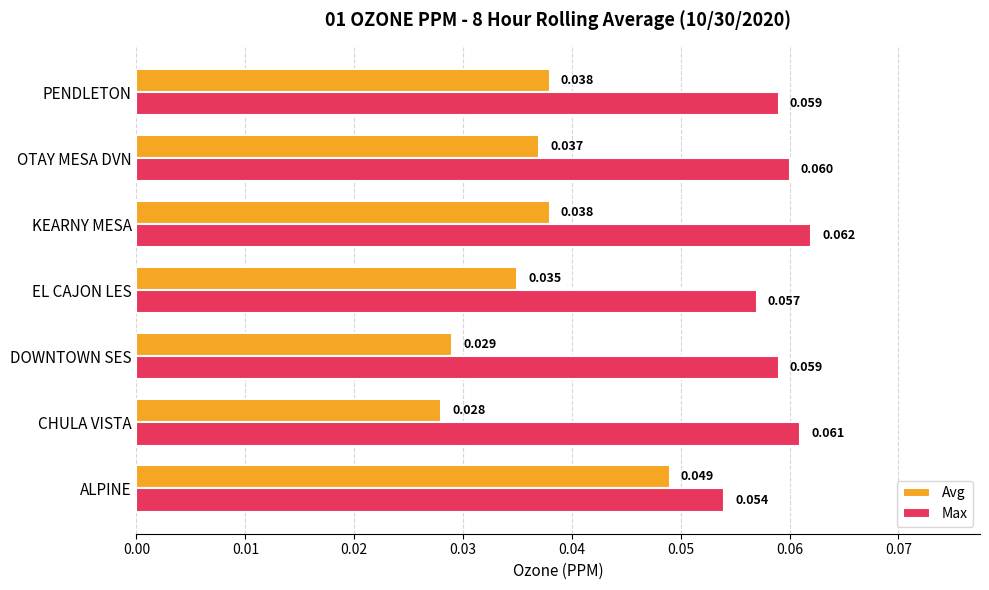

Where is Avg nearest to the value 0?

CHULA VISTA